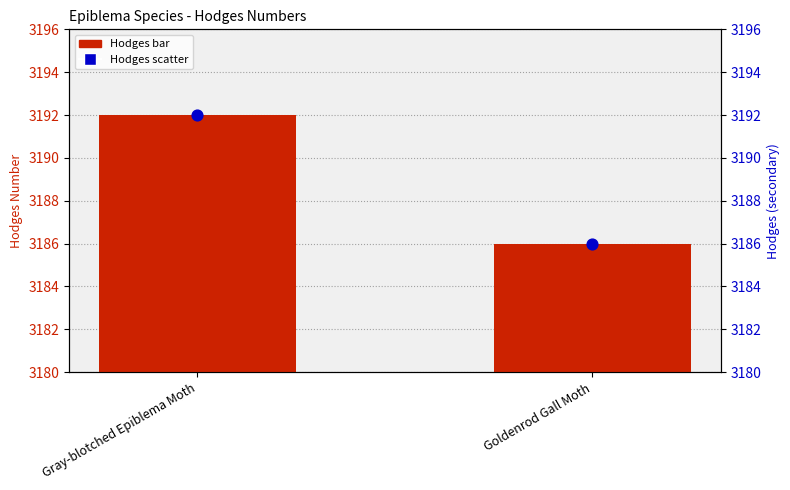

Is the value of Hodges Number at Goldenrod Gall Moth greater than the value of Hodges (scatter) at Goldenrod Gall Moth?

No